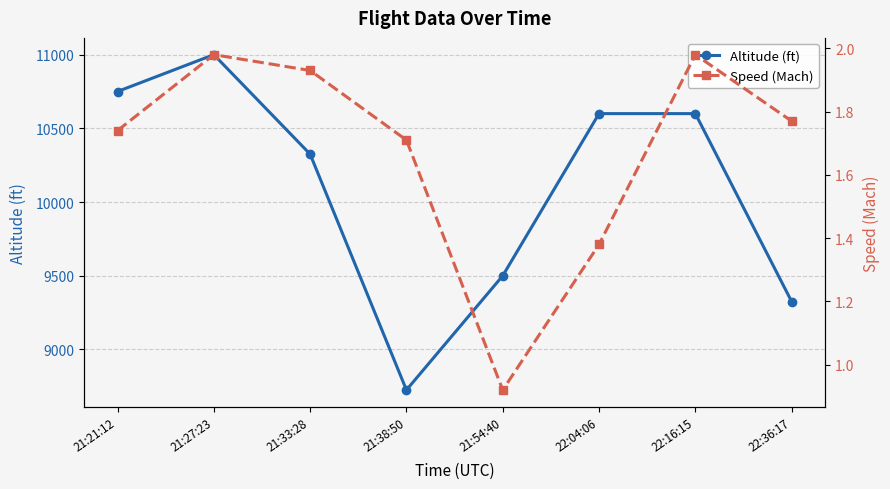

True or false: Altitude (ft) has a value of 18908.1 at 21:27:23.

False